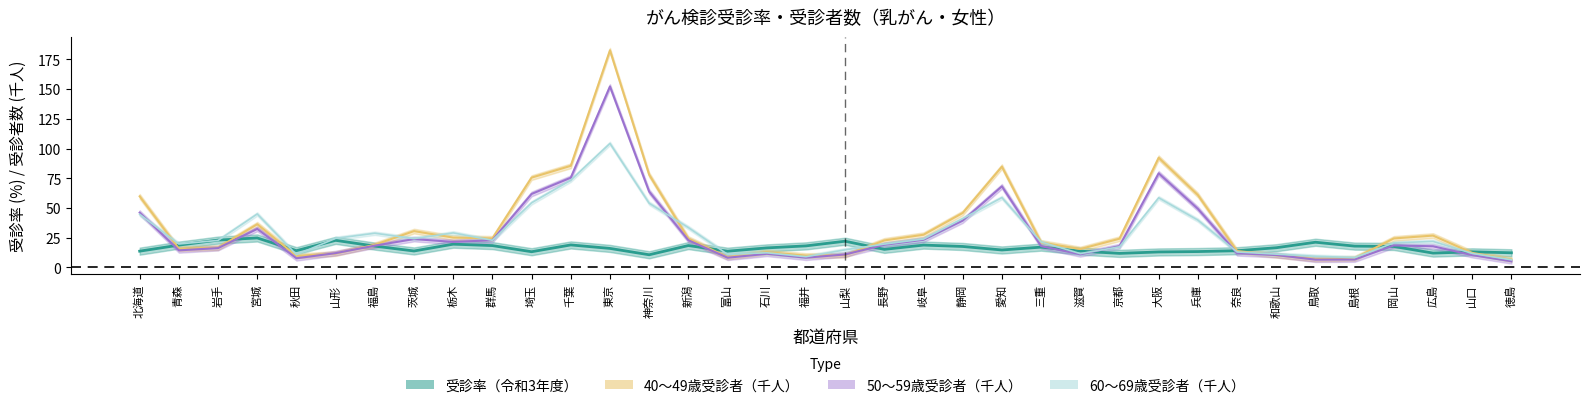

What is the label of the 35th point from the left?

山口